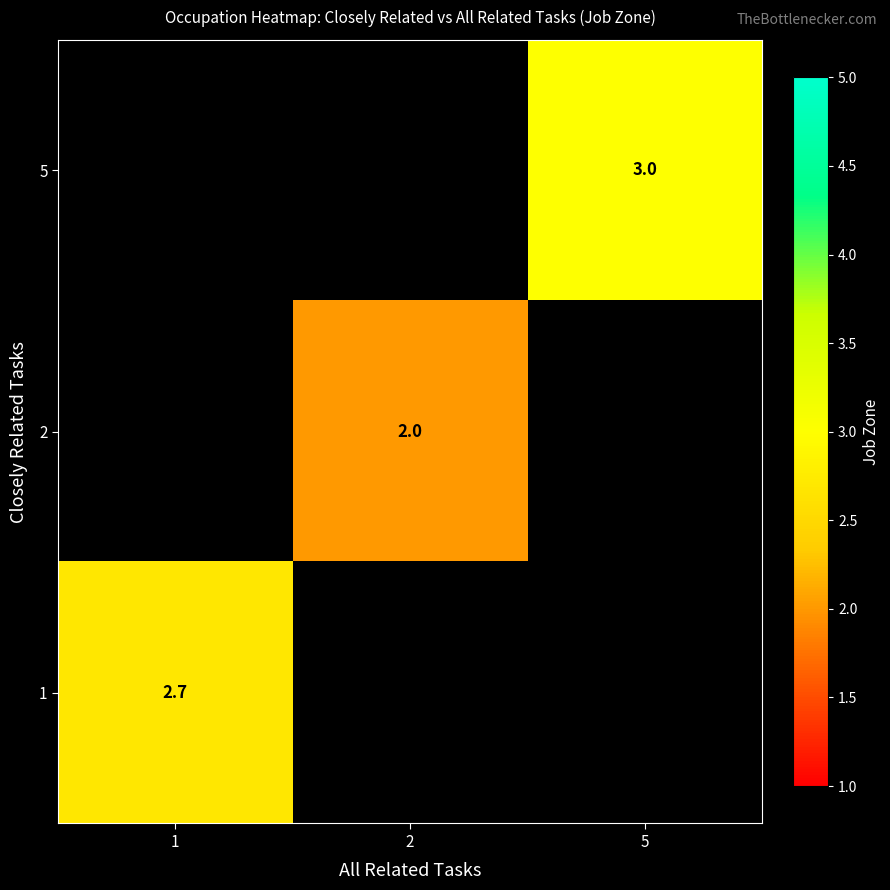

True or false: 2 has a value of 0.6 at 2.

False